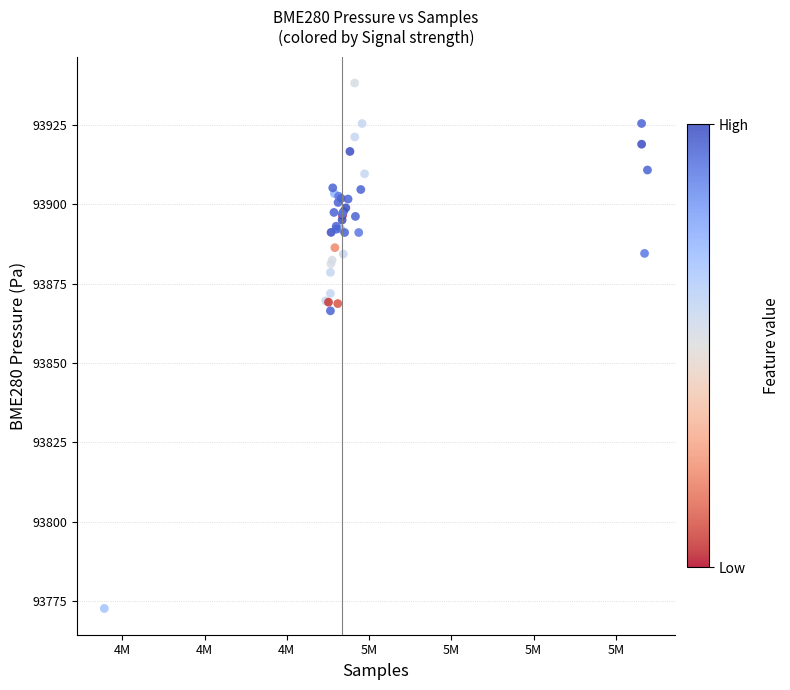

What Y value in the scatter plot is closest to 93855?

93866.4